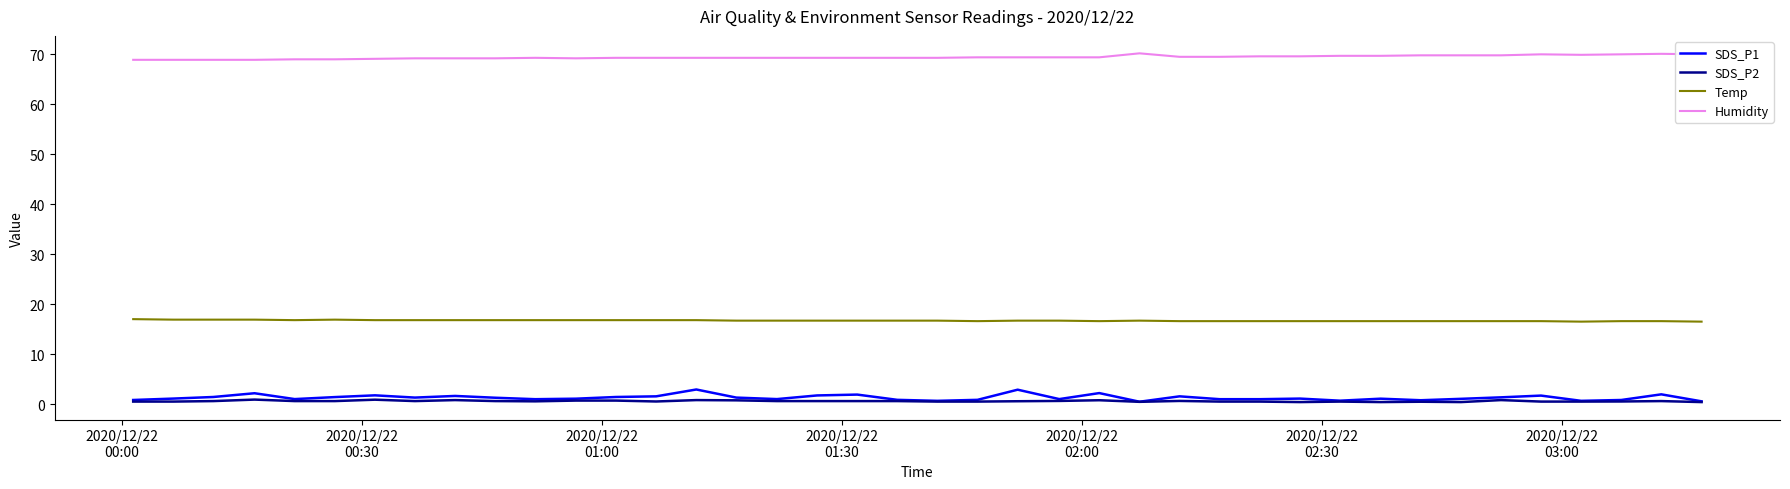

What is the maximum value shown in the chart?

70.2